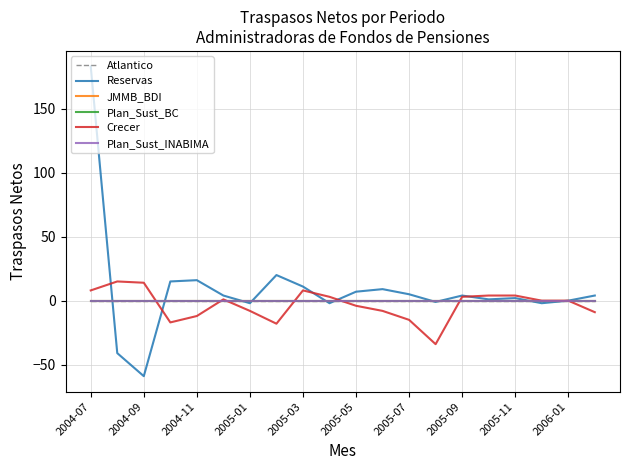

How many interior local valleys does the Reservas series have?

6